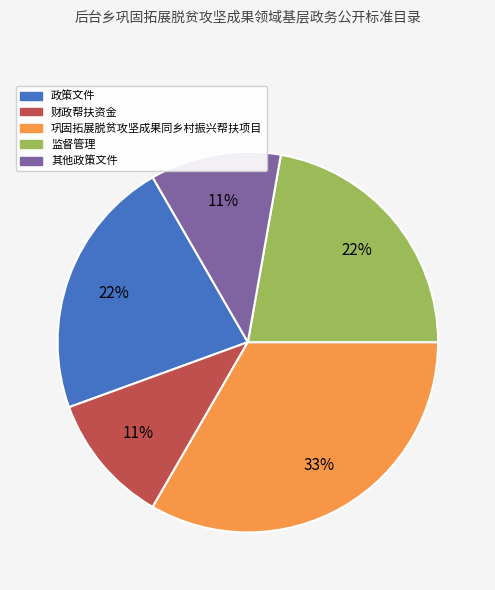

To the nearest percent, what is the combined percentage of 财政帮扶资金 and 监督管理?

33%